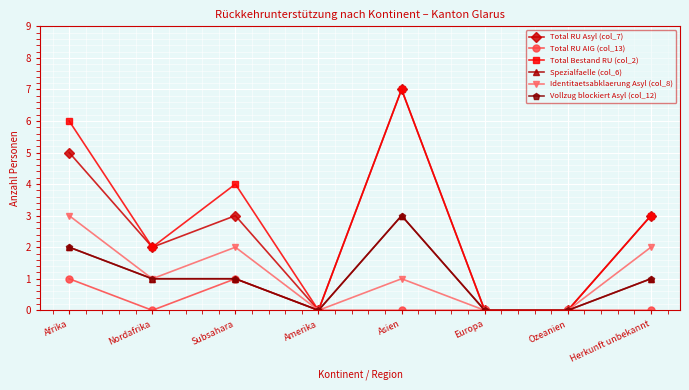

Reading left to right, extract all data points from this chart.

Total RU Asyl (col_7): 5	2	3	0	7	0	0	3
Total RU AIG (col_13): 1	0	1	0	0	0	0	0
Total Bestand RU (col_2): 6	2	4	0	7	0	0	3
Spezialfaelle (col_6): 2	1	1	0	3	0	0	1
Identitaetsabklaerung Asyl (col_8): 3	1	2	0	1	0	0	2
Vollzug blockiert Asyl (col_12): 2	1	1	0	3	0	0	1